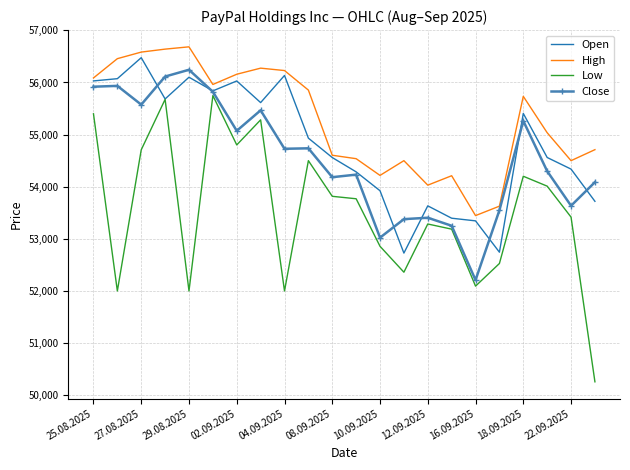

Which series has the widest spread of values?

Low